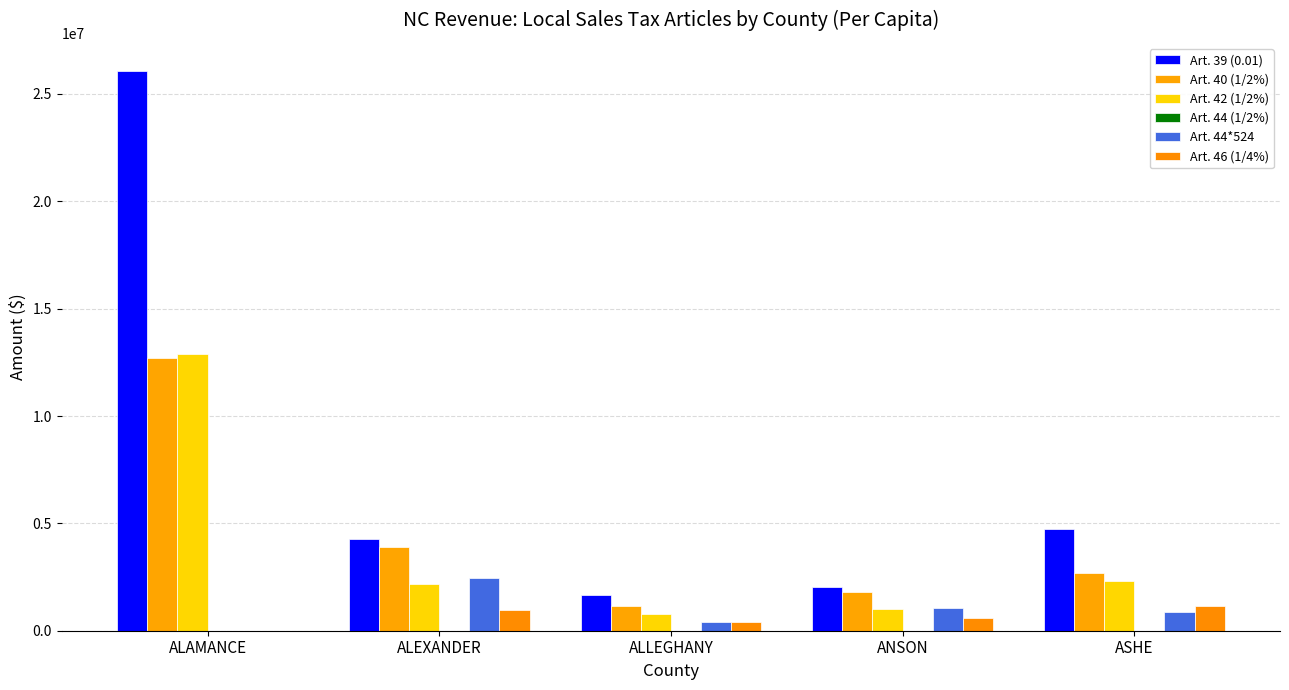

Between ANSON and ALLEGHANY, which is larger?

ANSON